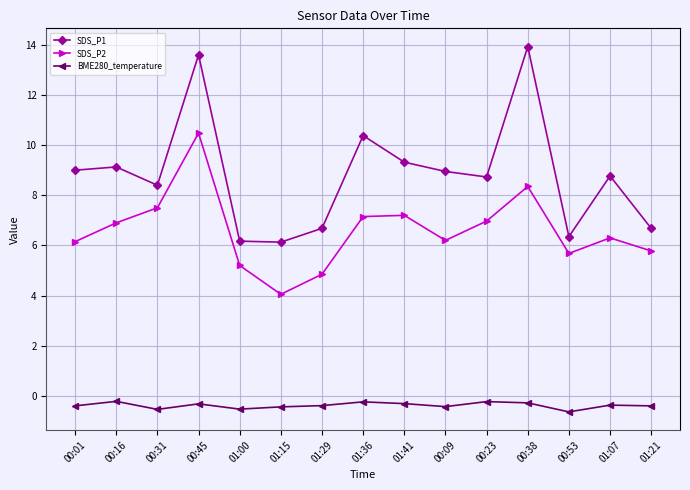

Which category has the highest value in the SDS_P1 series?

00:38